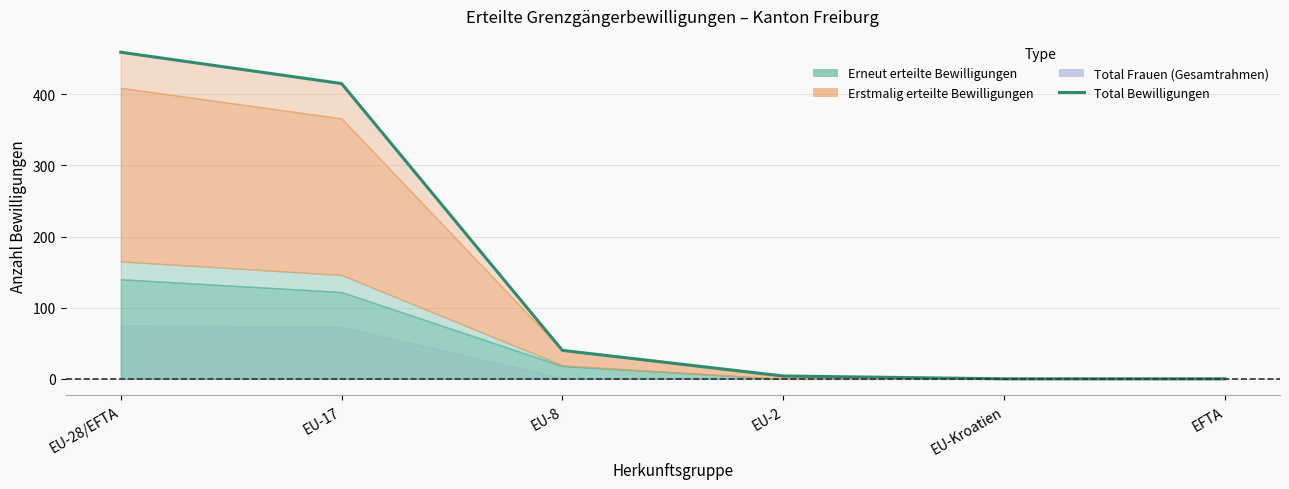

How many values are above zero?

4